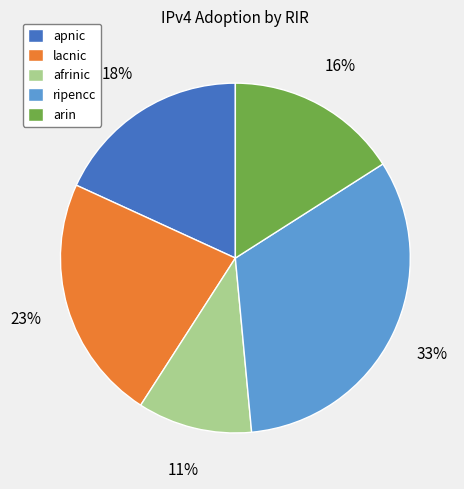

Combined, do apnic and afrinic account for over 50%?

No